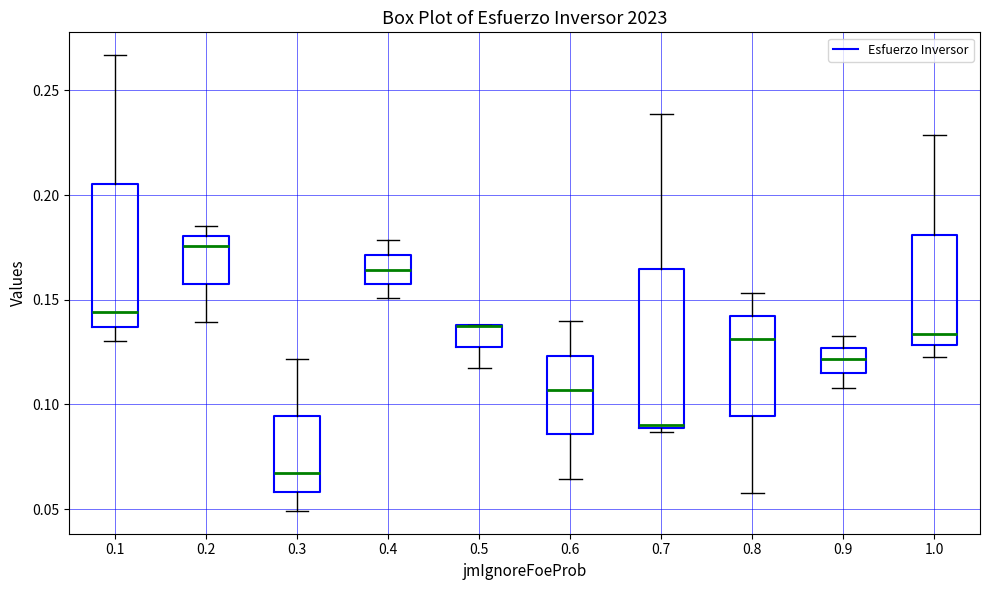

Where does the lower whisker of the box at x = 0.9 end on the y-axis? The values are not printed on the chart, so give them approximately, as read against the axis.

0.110